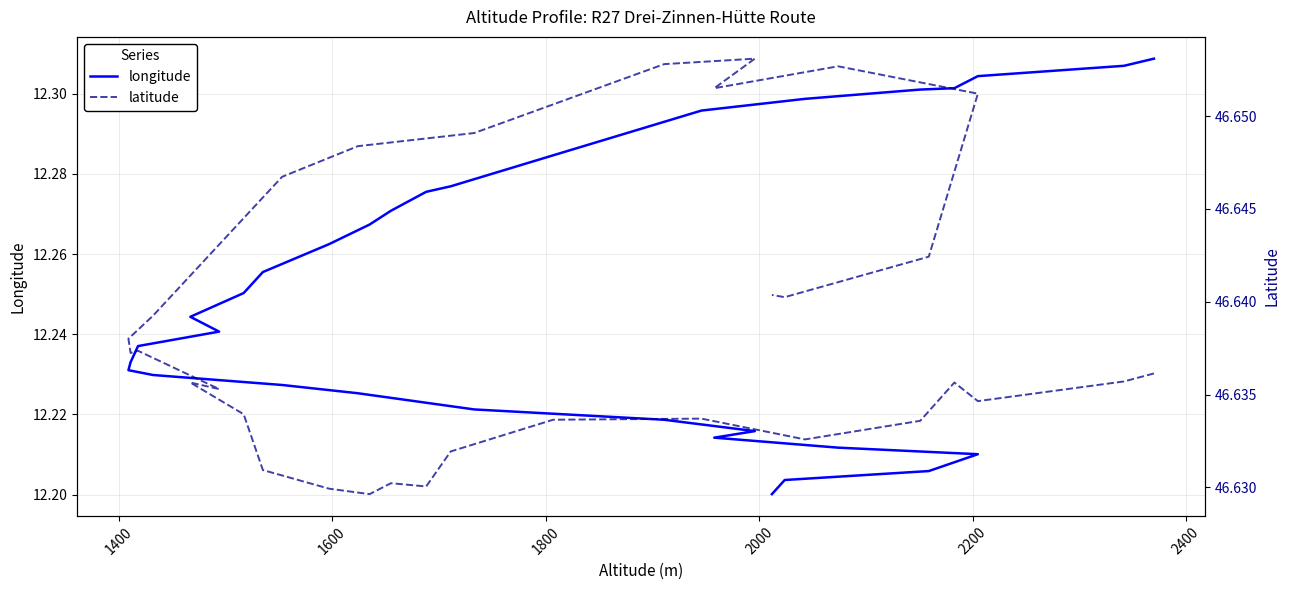

How many lines are shown in the chart?

2